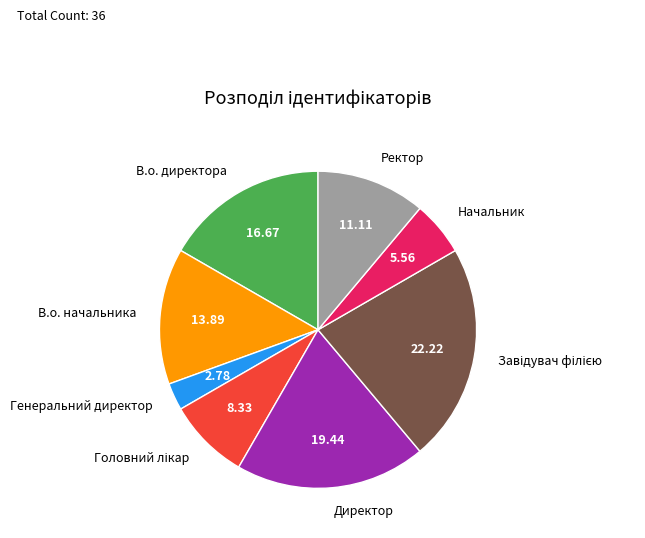

Between Ректор and Директор, which is larger?

Директор